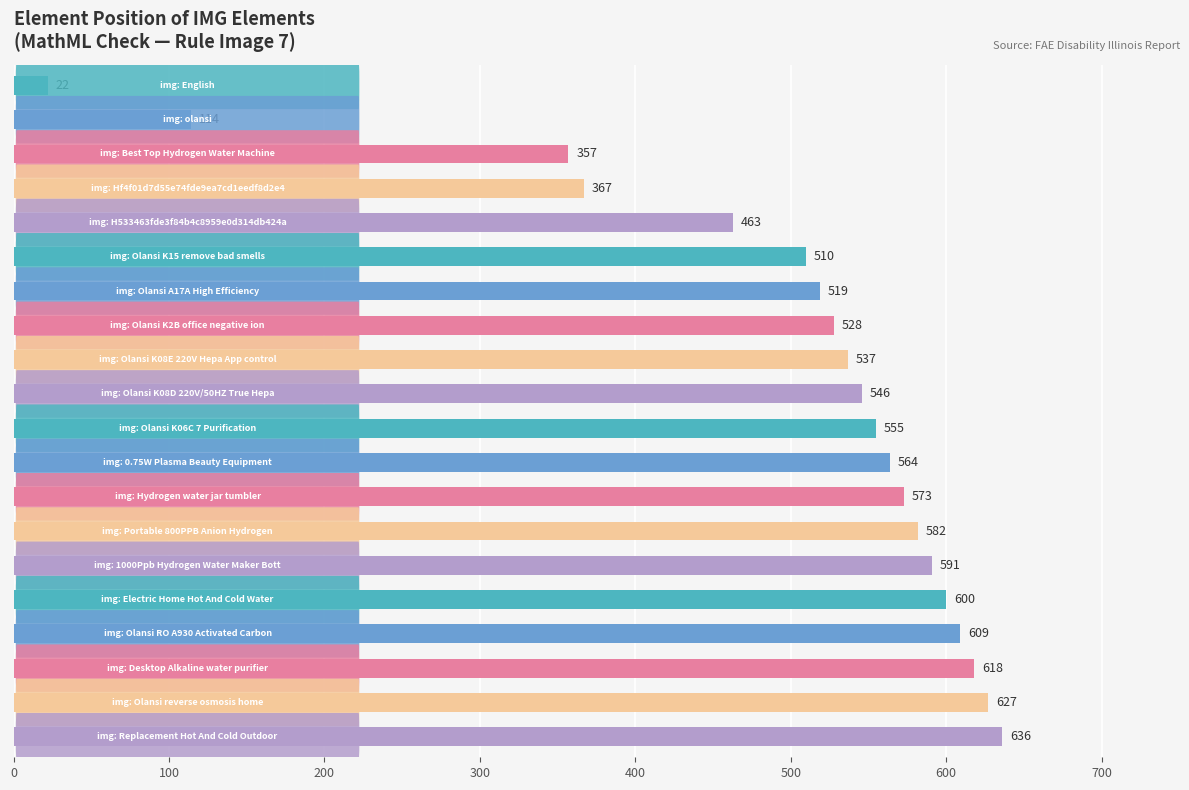

What is the maximum value shown in the chart?

636